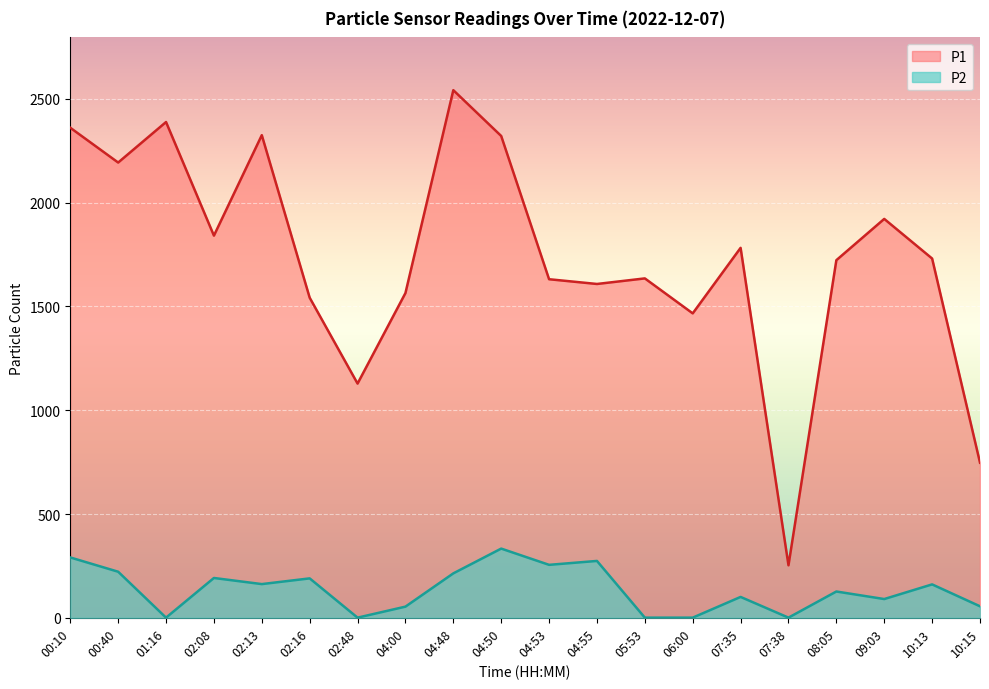

Reading left to right, extract all data points from this chart.

P1: 00:10=2361.2	00:40=2193.5	01:16=2388.8	02:08=1841.4	02:13=2325.4	02:16=1542.2	02:48=1128.5	04:00=1564.6	04:48=2542.2	04:50=2321.5	04:53=1631.2	04:55=1608.4	05:53=1635.3	06:00=1466.7	07:35=1782.5	07:38=252.8	08:05=1723.0	09:03=1921.9	10:13=1731.0	10:15=747.2
P2: 00:10=290.7	00:40=221.9	01:16=0.6	02:08=191.8	02:13=162.3	02:16=189.9	02:48=0.6	04:00=53.7	04:48=214.0	04:50=333.4	04:53=255.1	04:55=273.9	05:53=0.6	06:00=0.6	07:35=100.5	07:38=0.6	08:05=126.6	09:03=90.3	10:13=160.9	10:15=55.4